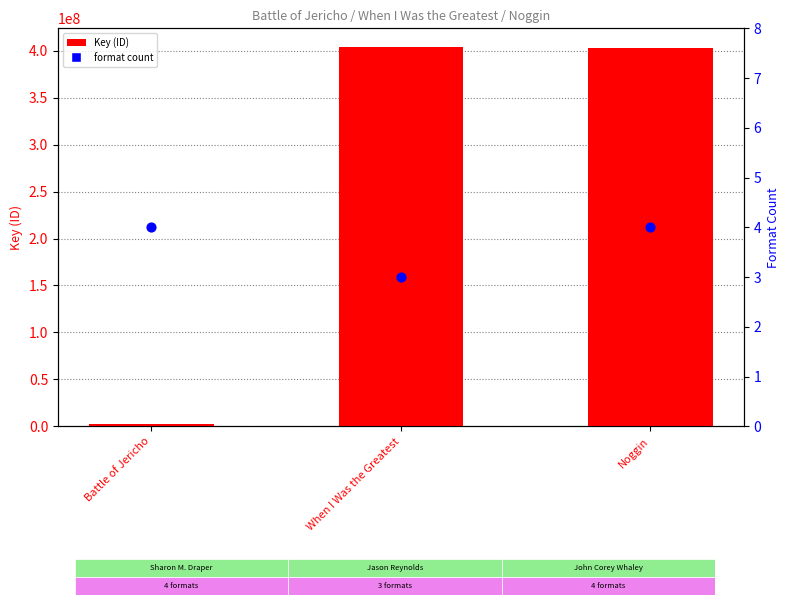

Which series reaches the maximum Y coordinate?

Key (ID)